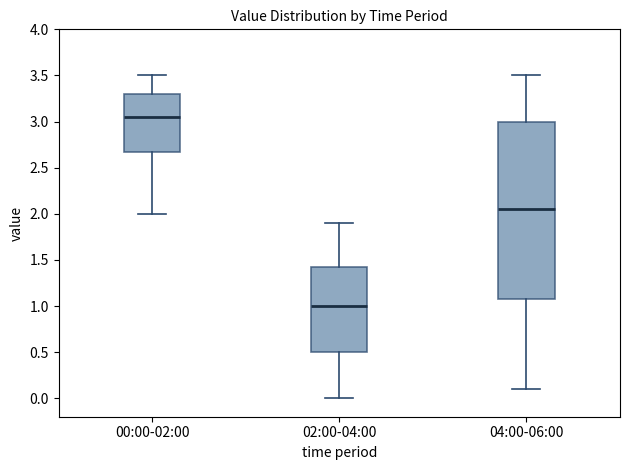

Where is the lower edge of the box for 02:00-04:00 on the y-axis? The values are not printed on the chart, so give them approximately, as read against the axis.

0.50